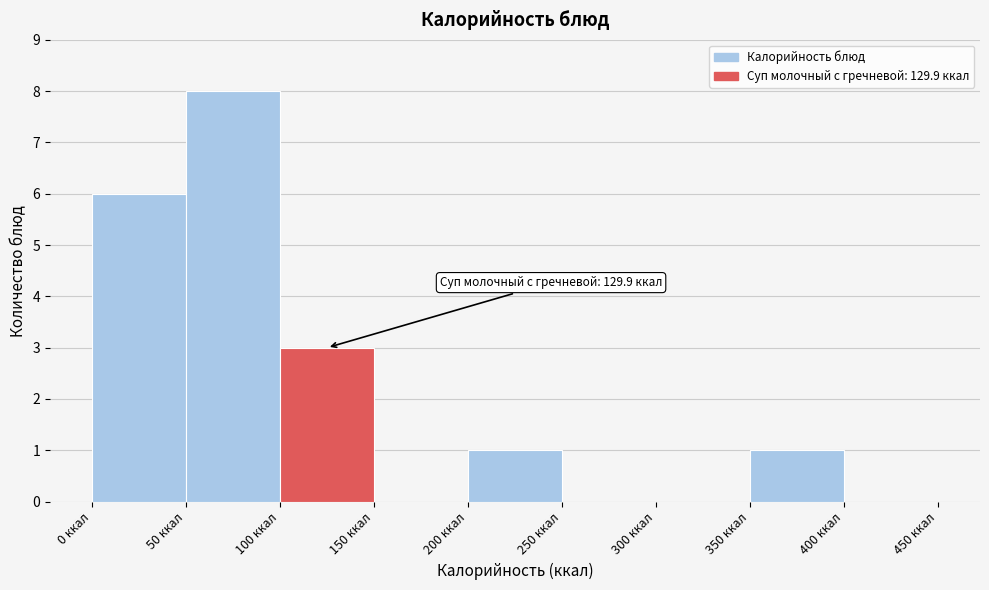

Which range on the x-axis has the tallest bar?

50 to 100